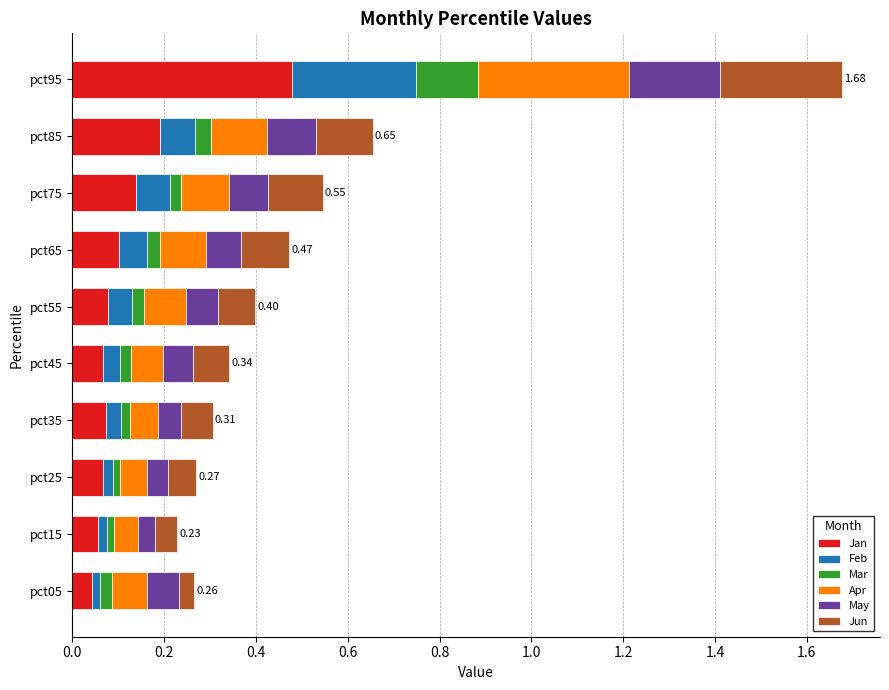

What is the difference between the maximum and second lowest values in the Jan series?

0.4